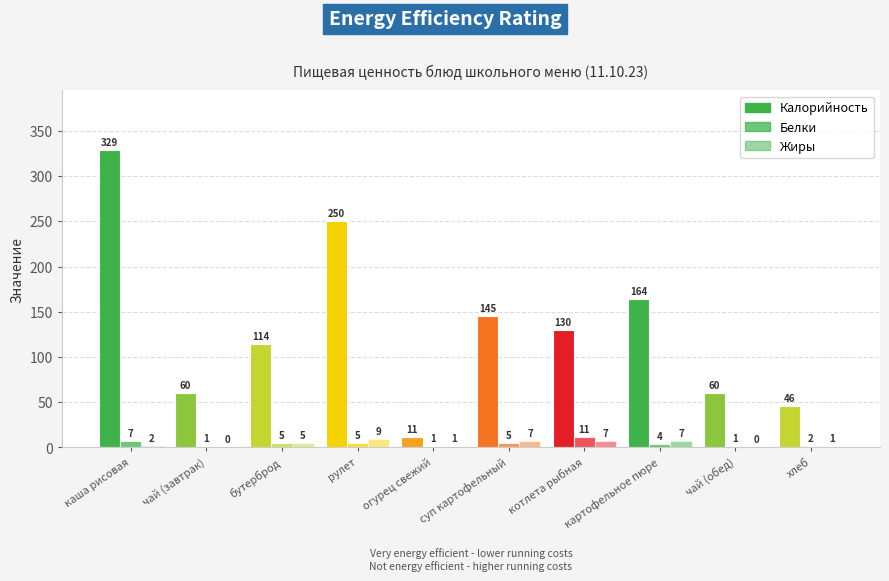

How many groups of bars are there?

10